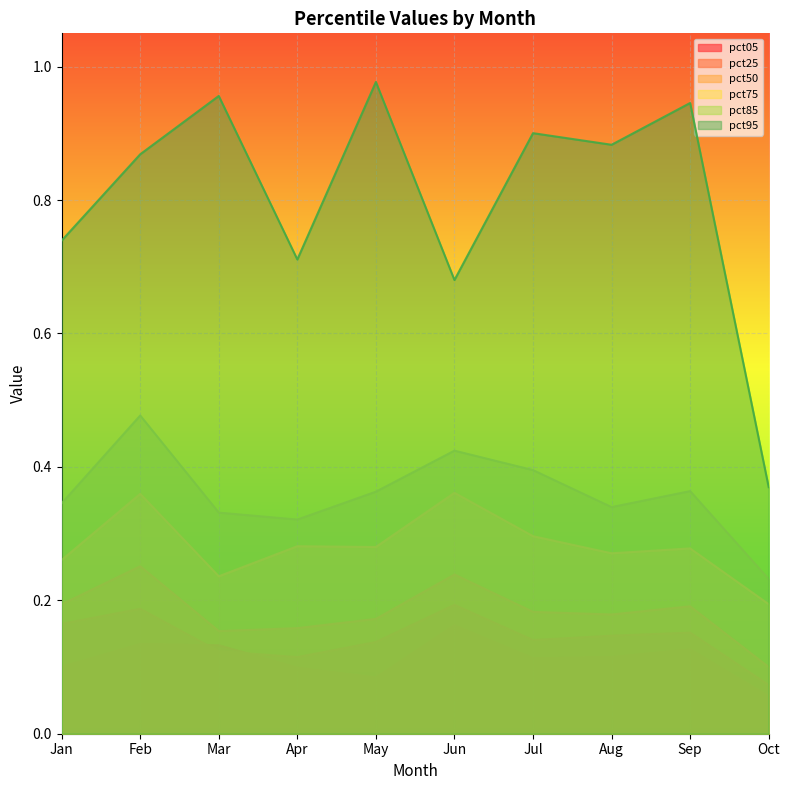

What is the minimum value shown in the chart?

0.1